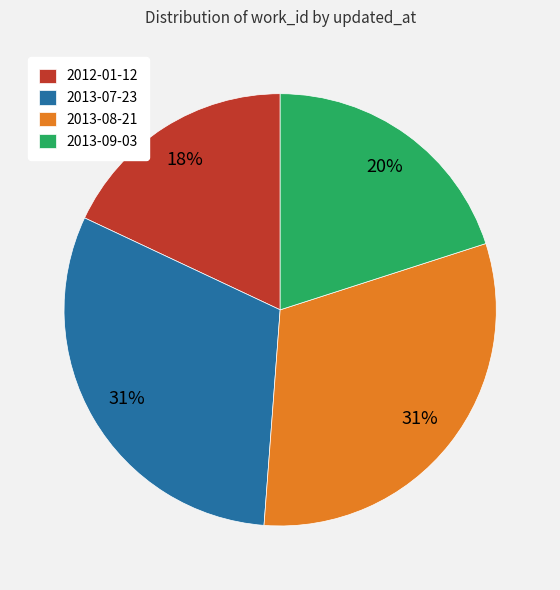

True or false: 2012-01-12 accounts for 28% of the total.

False